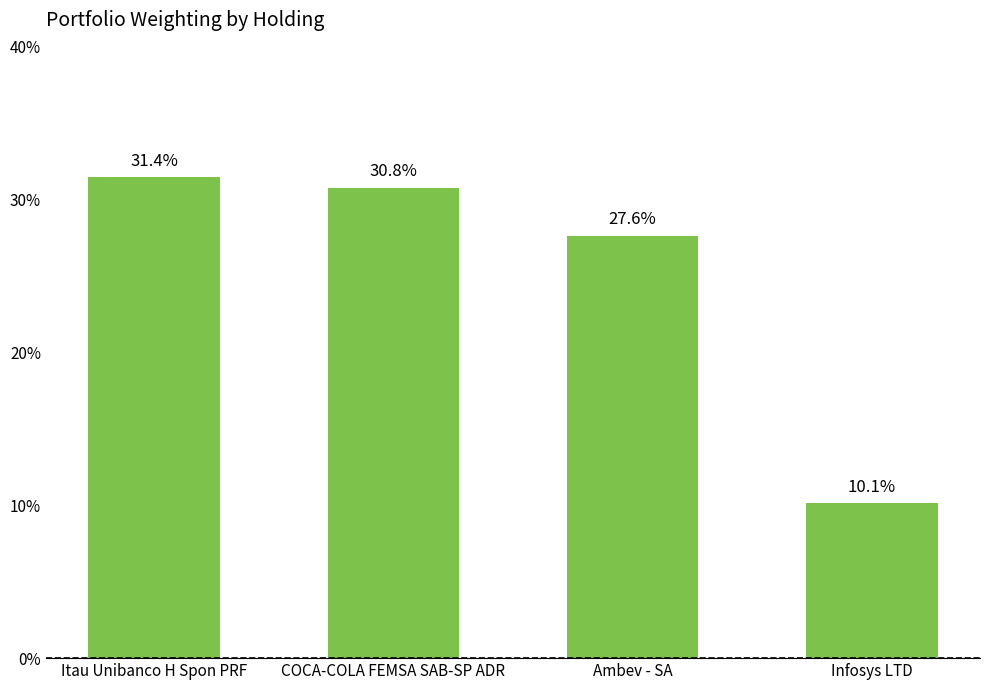

What is the change in value from COCA-COLA FEMSA SAB-SP ADR to Ambev - SA?

-3.1